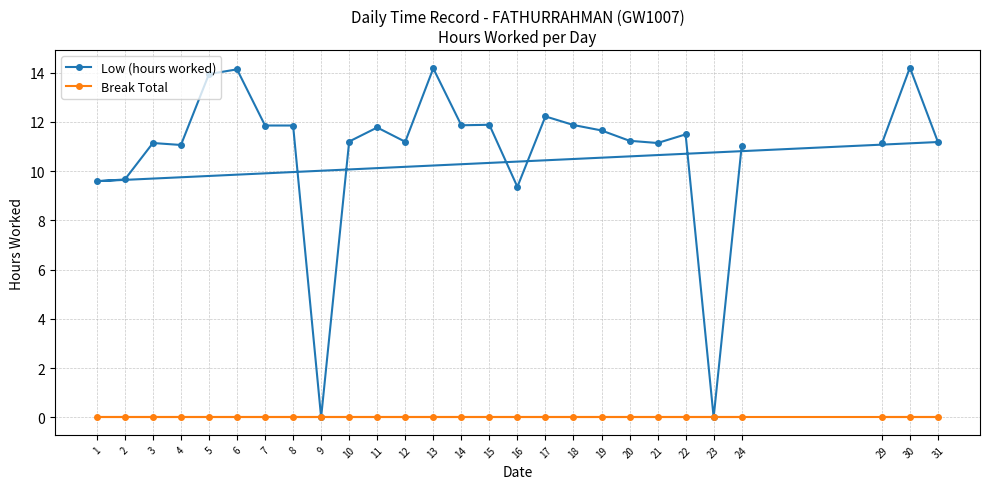

What is the value of the Low (hours worked) point at the 19th from the left?

11.7